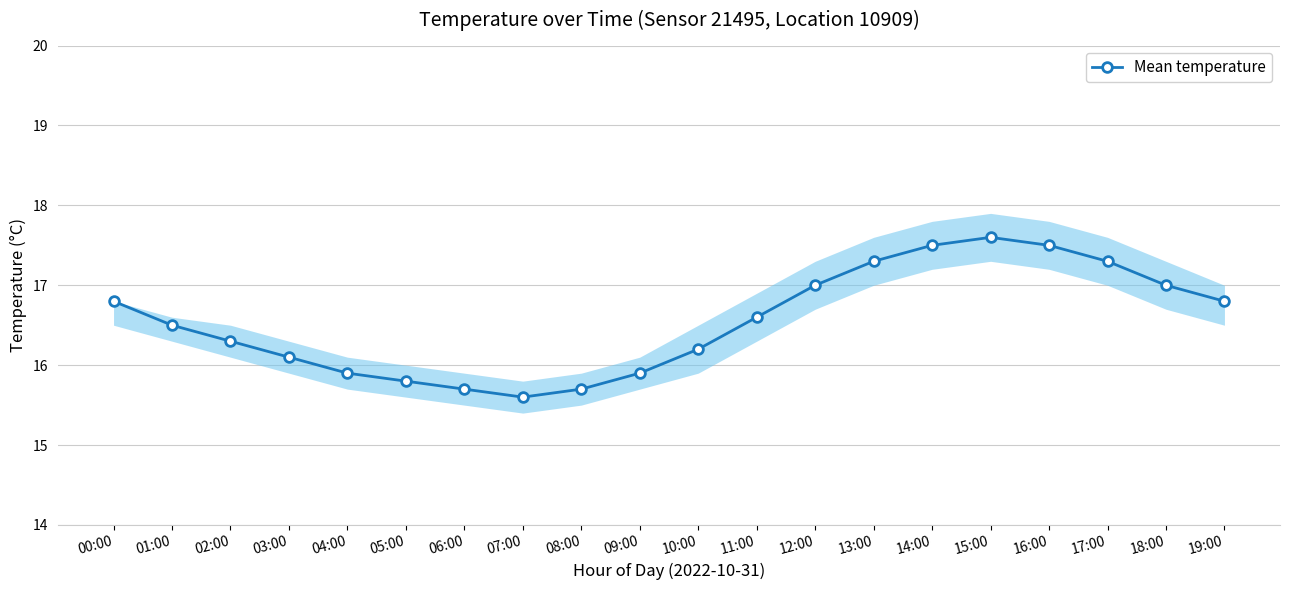

At which category does the data reach its first local valley?

07:00